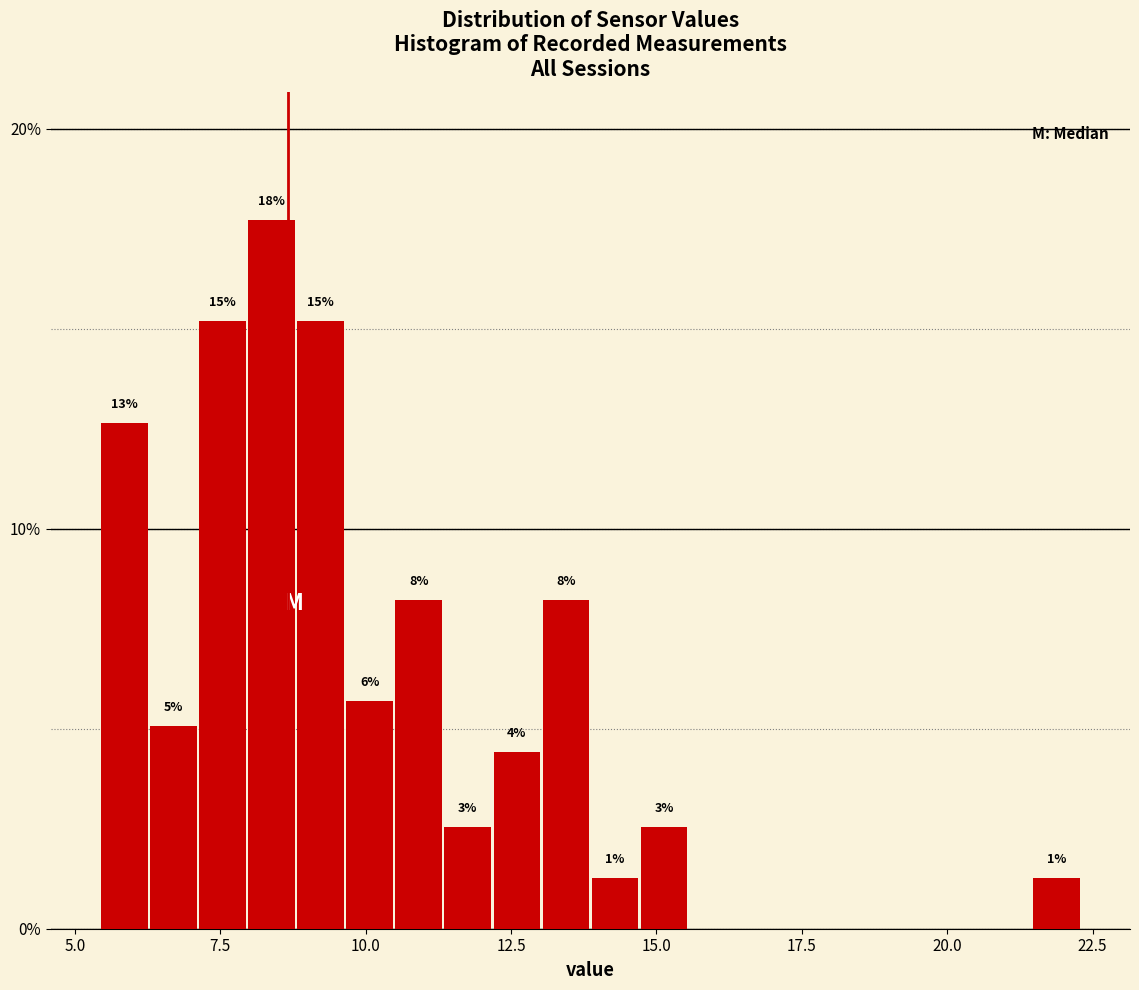

Around what value on the x-axis is the tallest bar? Give the approximate position of its centre, as read against the axis.

8.5